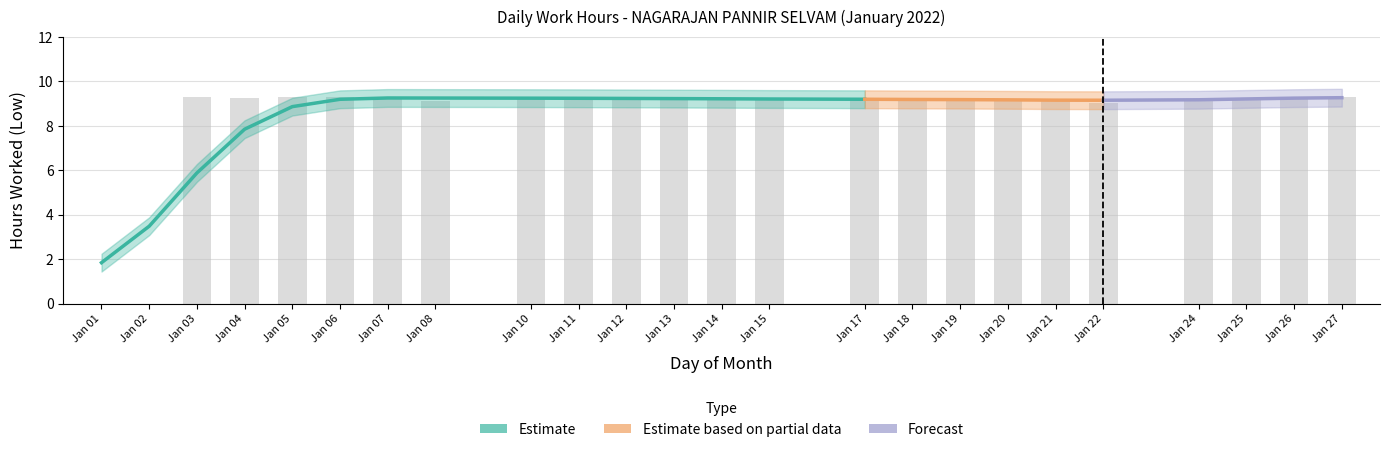

True or false: the data shows 4.5 at Jan 01.

False